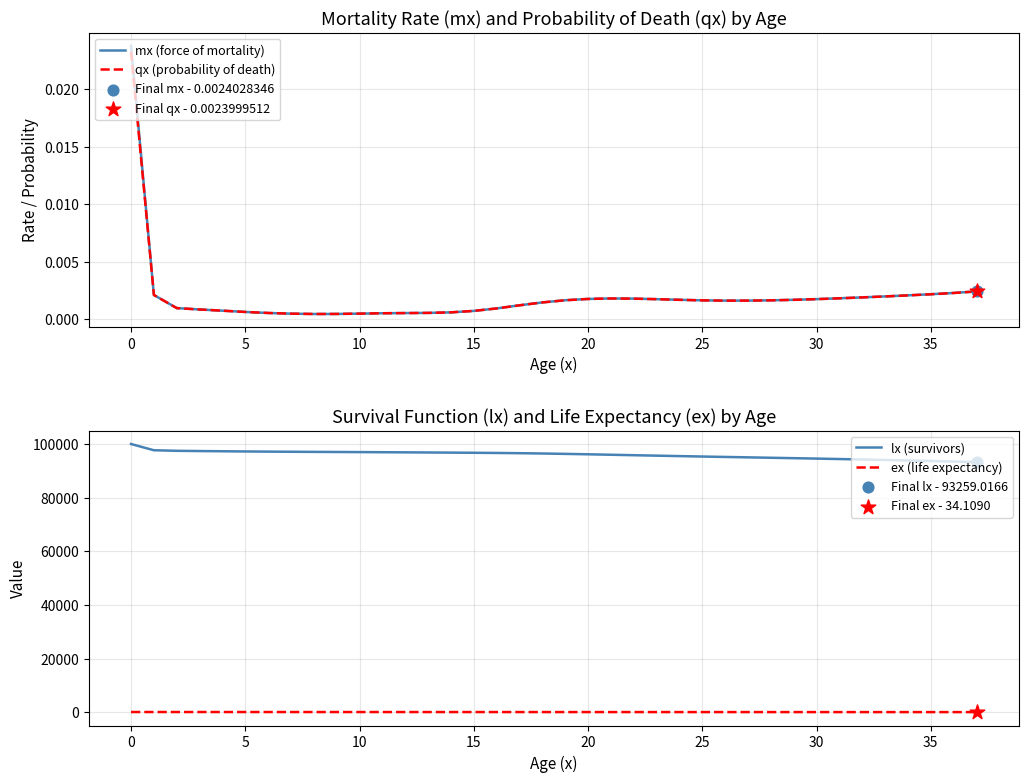

At how many categories does at least one series exceed 23755?

38